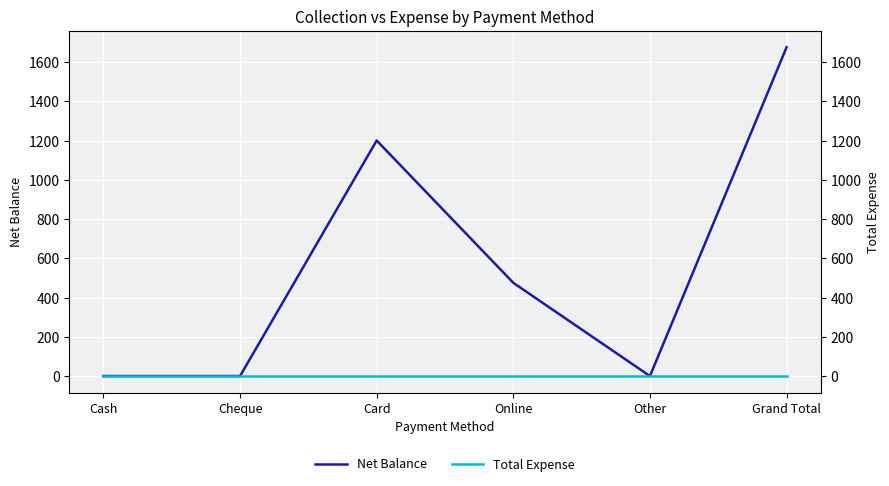

What is the label of the 2nd point from the right?

Other